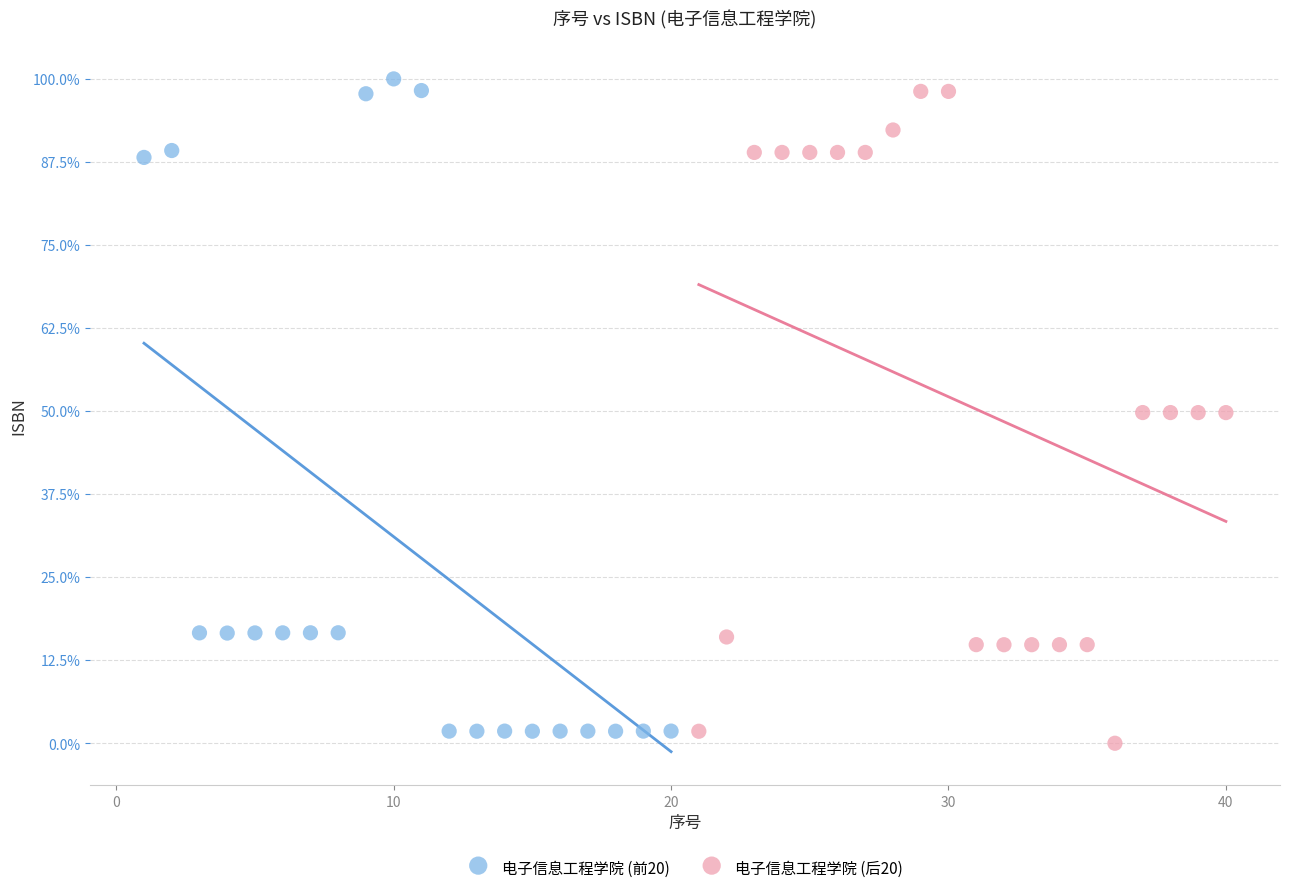

Which series reaches the maximum Y coordinate?

电子信息工程学院 (前20)